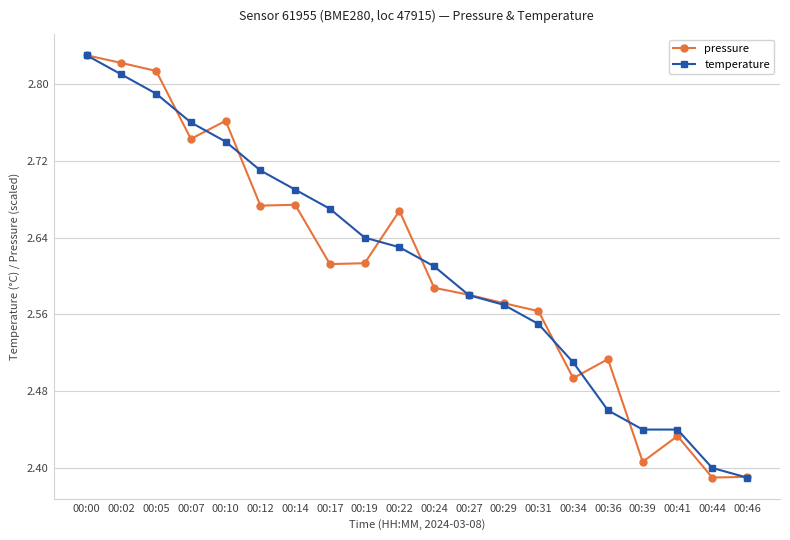

At how many categories does at least one series exceed 2?

20